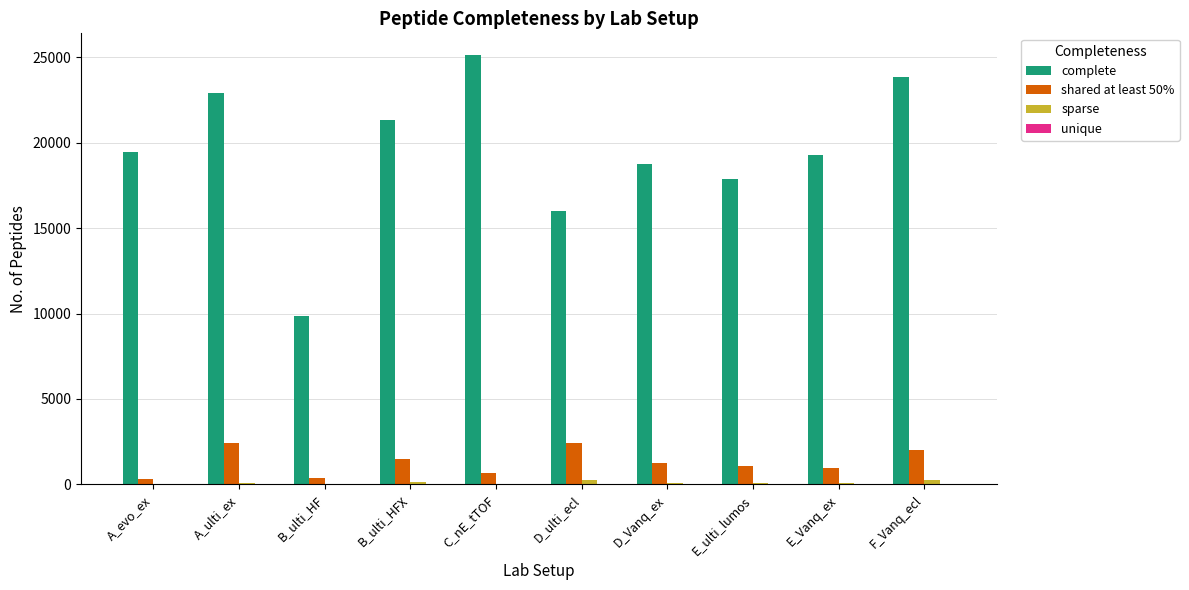

What is the greatest value displayed?

25142